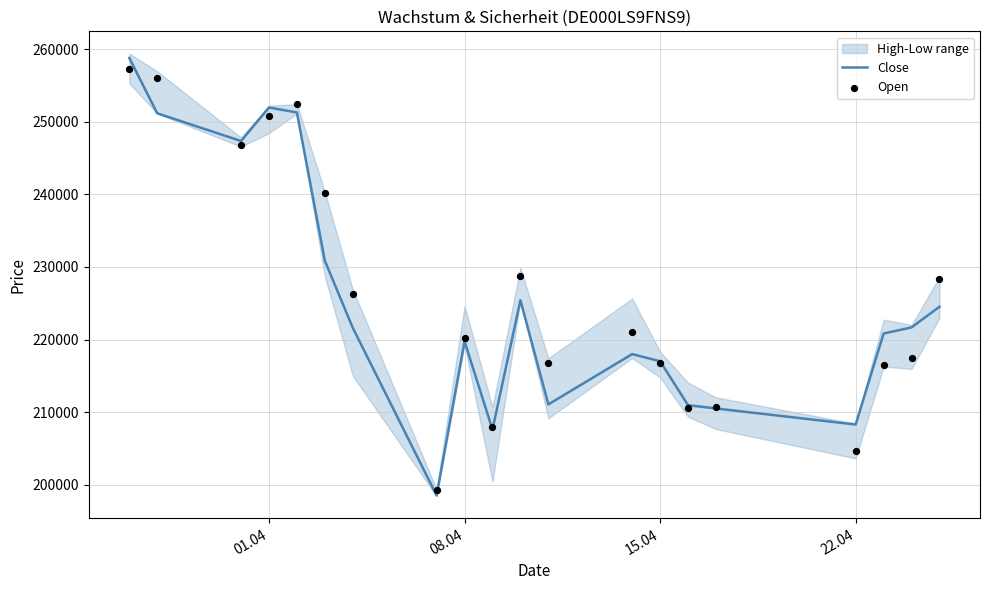

Which series has the largest Y range (max minus min)?

Close